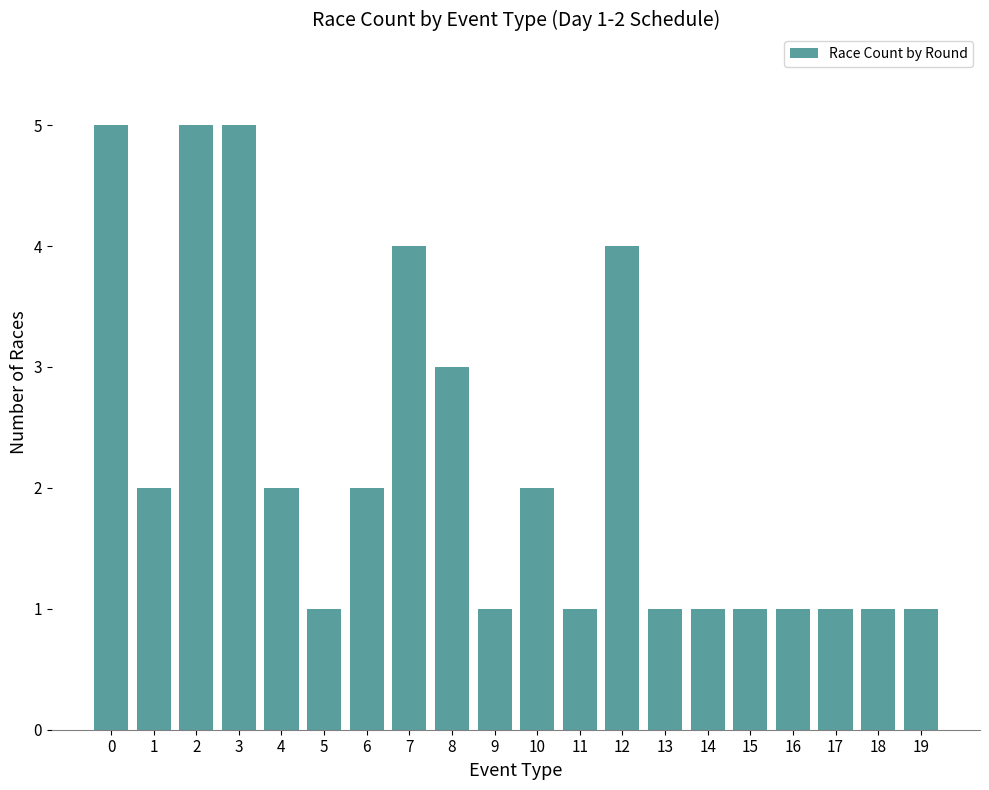

The chart shows a value of 0 at 19. True or false?

False